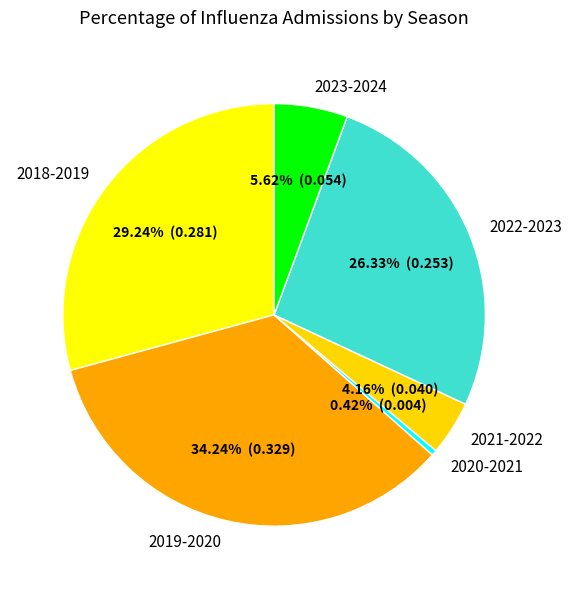

To the nearest percent, what is the combined percentage of 2021-2022 and 2019-2020?

38%